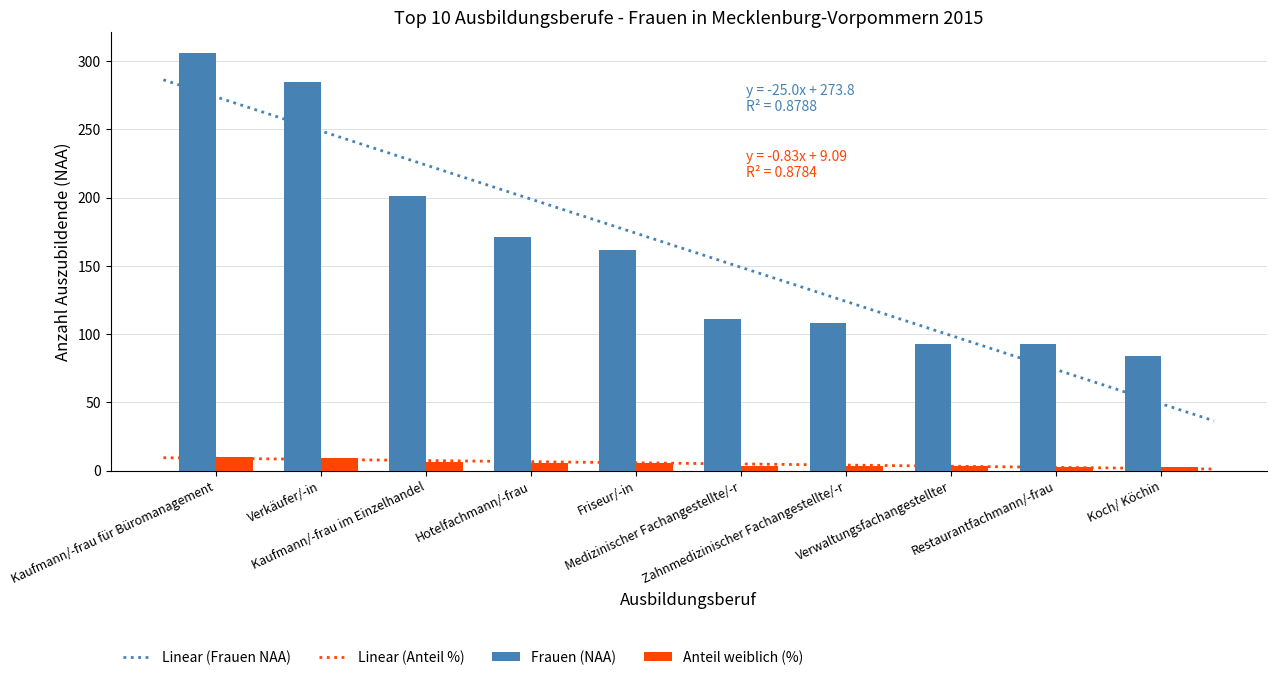

List the series in order of their overall mean, highest first.

Frauen (NAA), Anteil weiblich (%)